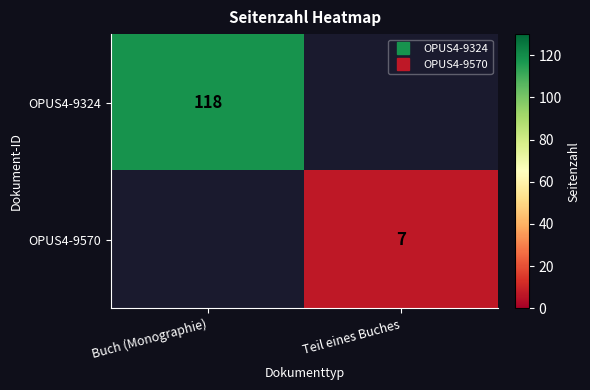

Rank the series at Buch (Monographie) from lowest to highest value.

OPUS4-9570, OPUS4-9324